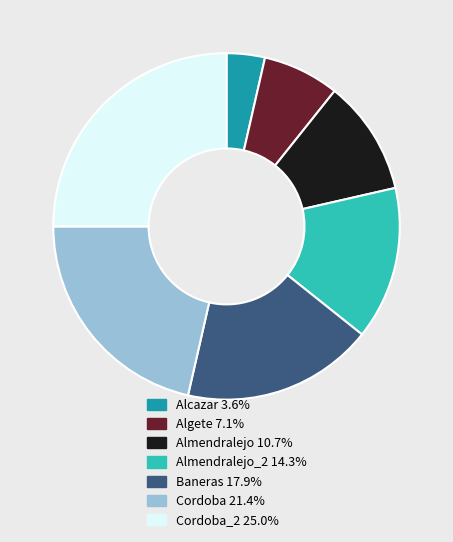

Is there a majority slice in this chart?

No